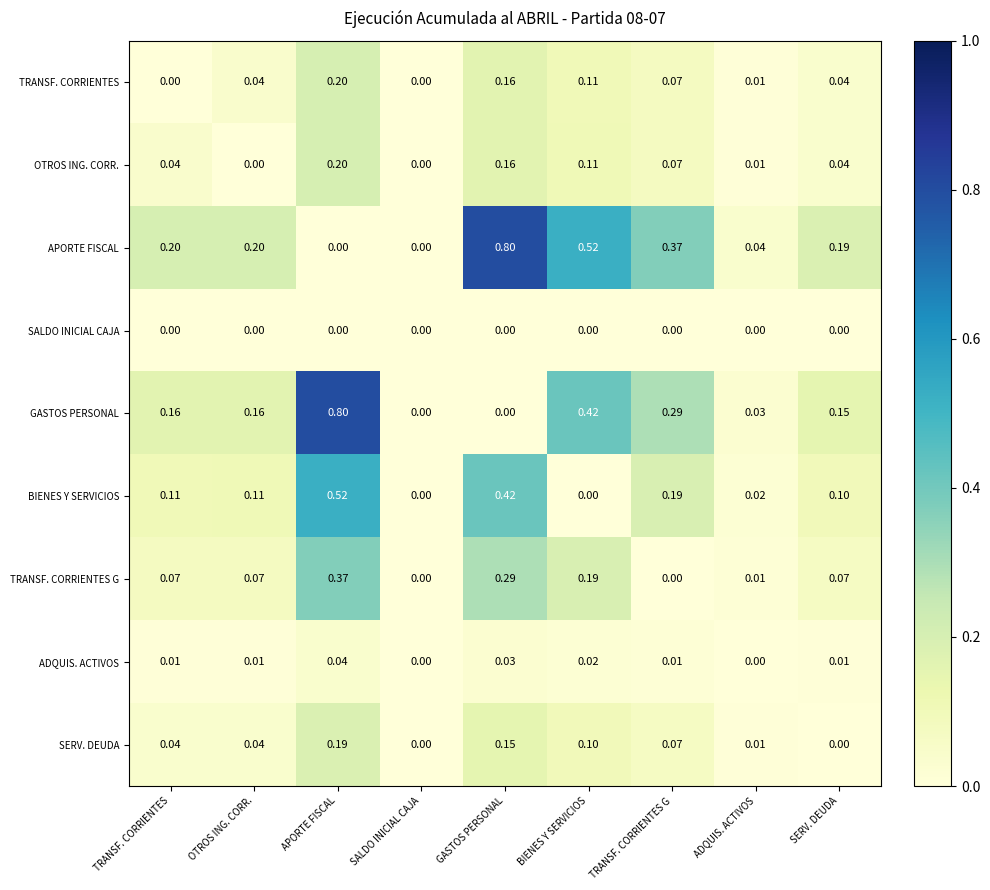

At which category is the sum across all series the highest?

APORTE FISCAL